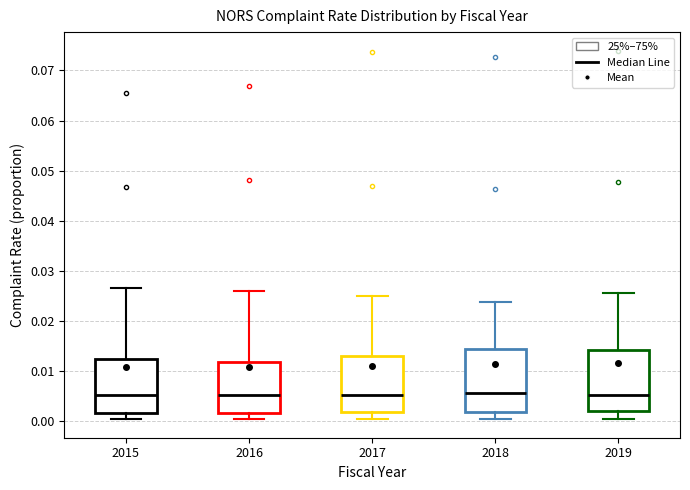

Reading left to right, transcribe this box plot: for each box, give where its median line is, the range the box spans, and where its two whiskers end, as read against the y-axis. The values are not printed on the chart, so give them approximately, as read against the axis.

2015: median 0.005, box 0.002 to 0.012, whiskers 0.001 to 0.027
2016: median 0.005, box 0.002 to 0.012, whiskers 0.001 to 0.026
2017: median 0.005, box 0.002 to 0.013, whiskers 0.000 to 0.025
2018: median 0.006, box 0.002 to 0.015, whiskers 0.000 to 0.024
2019: median 0.005, box 0.002 to 0.014, whiskers 0.000 to 0.026